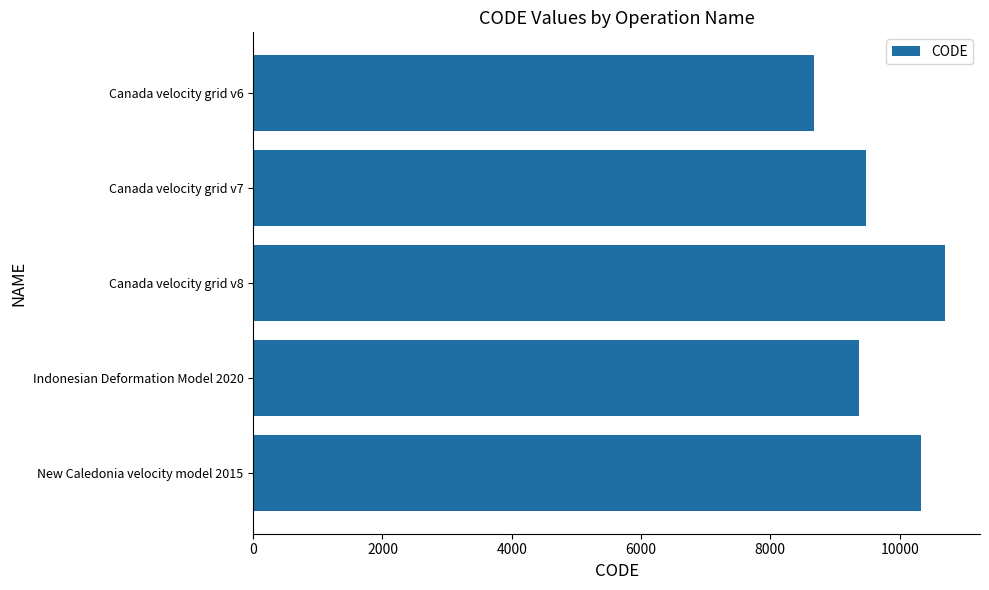

What is the sum of all values?

48564